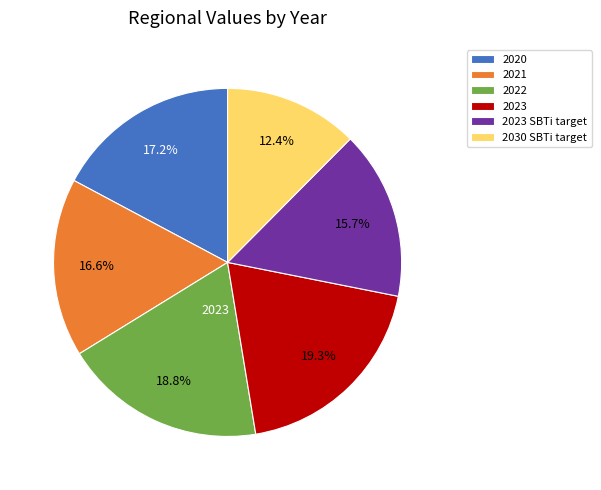

True or false: 2021 accounts for 17% of the total.

True